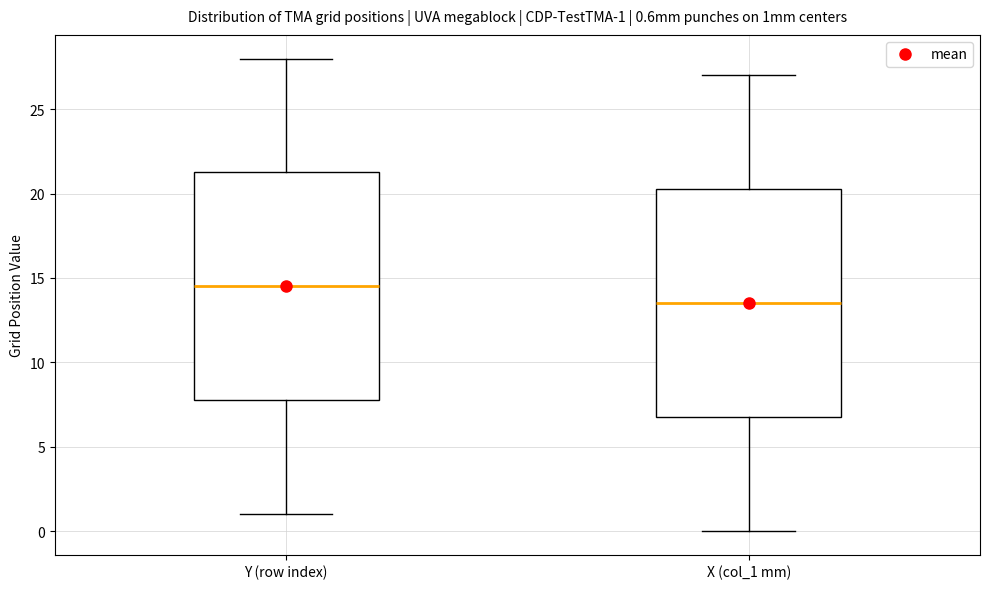

Which box's median line is the highest?

Y (row index)